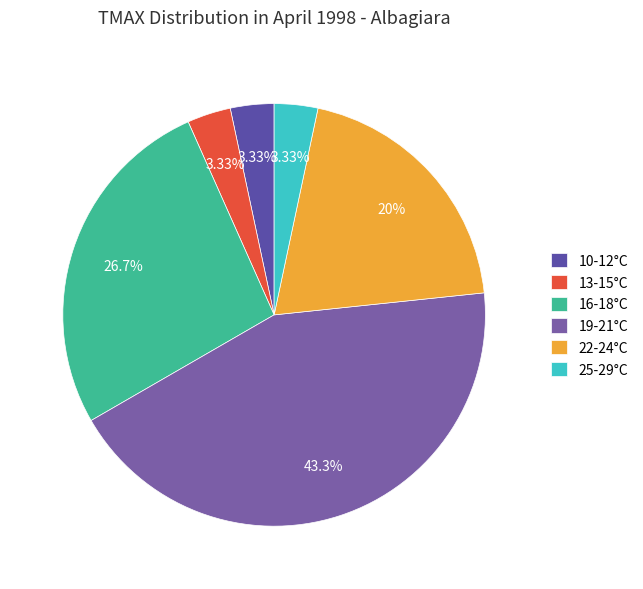

How many segments does this pie chart have?

6